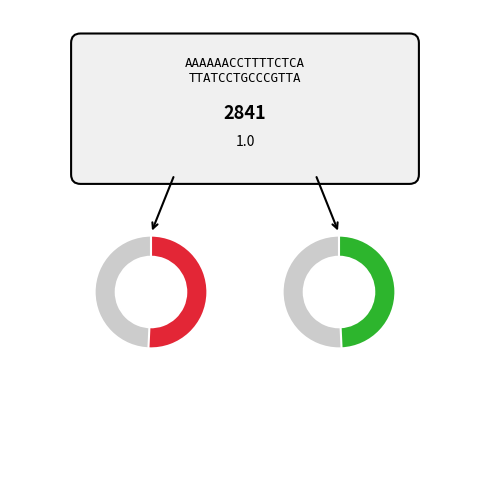

Is there any slice that represents more than half of the pie?

No